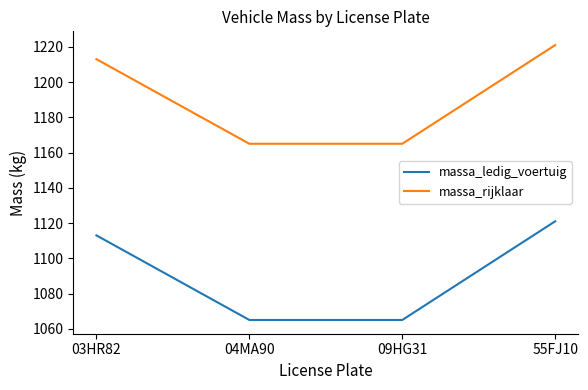

How many categories are shown in the chart?

4